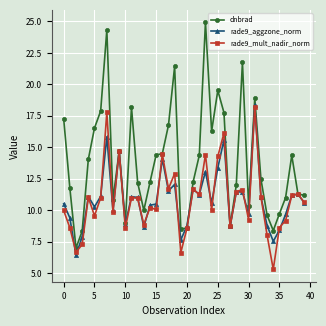

Which series has the largest range (max minus min)?

dnbrad